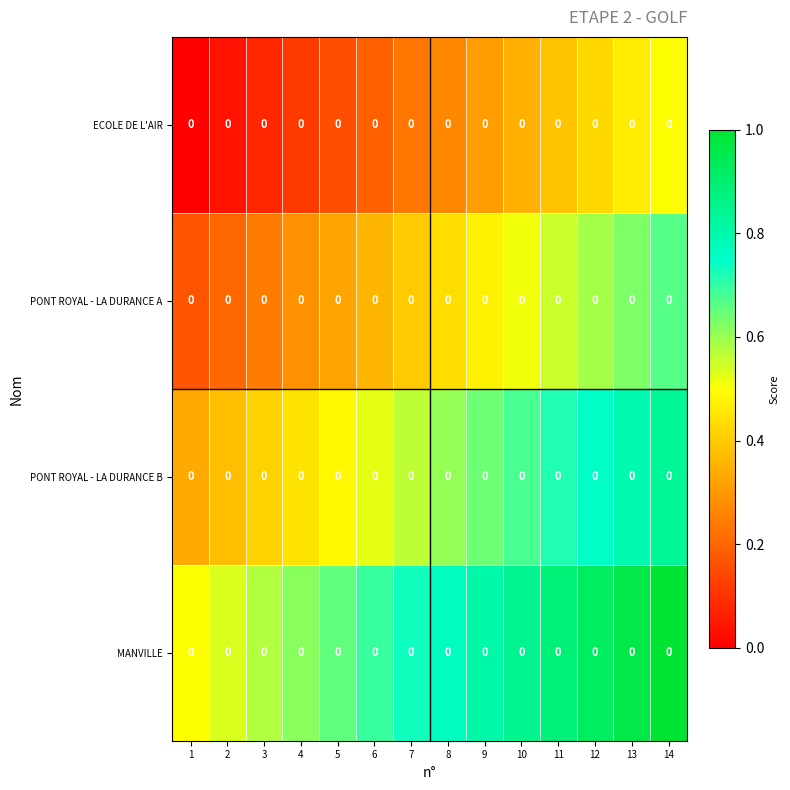

The ECOLE DE L'AIR series shows 0.1 at 5. True or false?

False